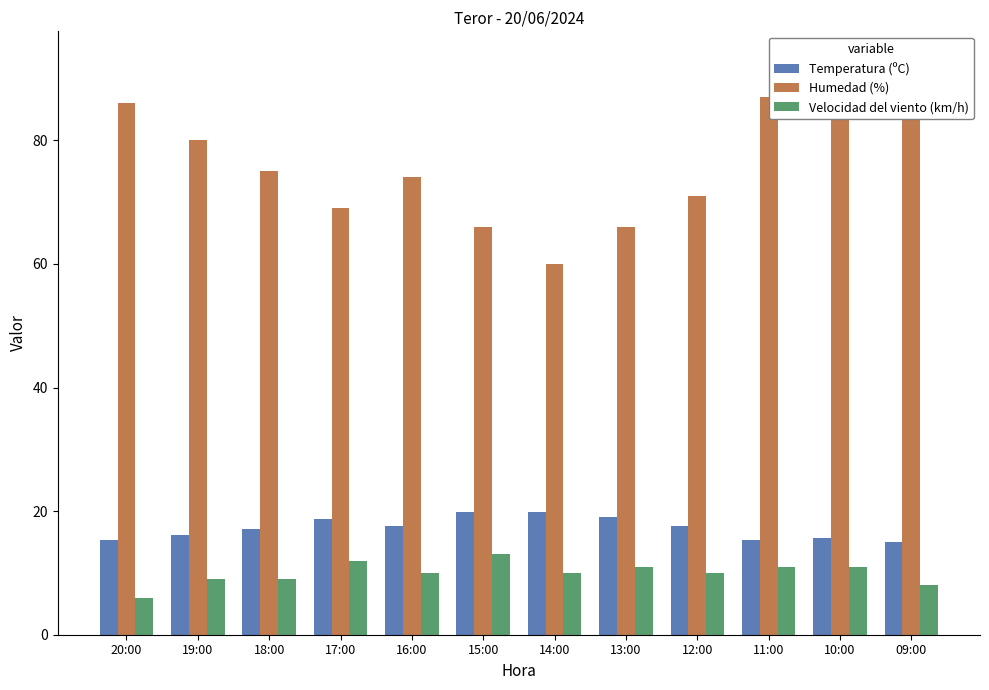

At how many categories does at least one series exceed 78?

5